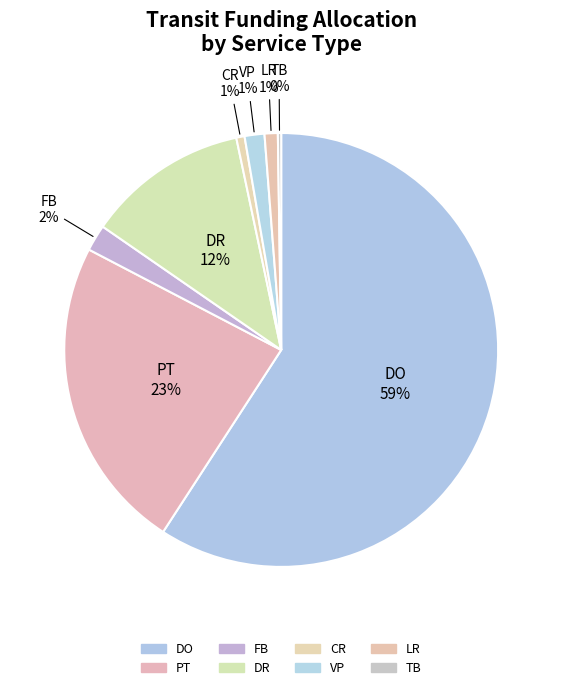

The DO slice represents 59% of the pie. True or false?

True